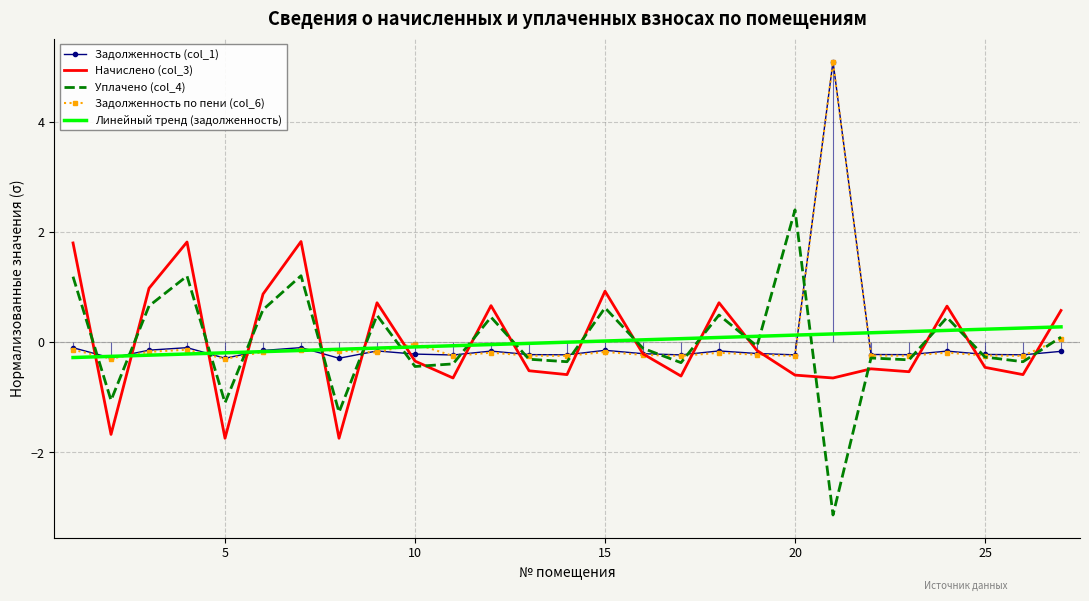

What is the maximum value for Начислено (col_3)?

1.8